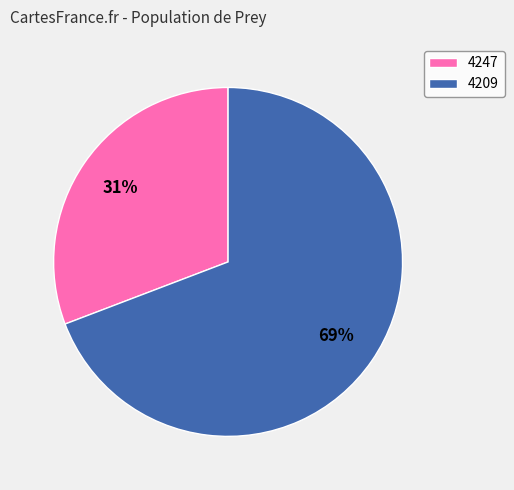

To the nearest percent, what percentage of the pie is 4247?

31%